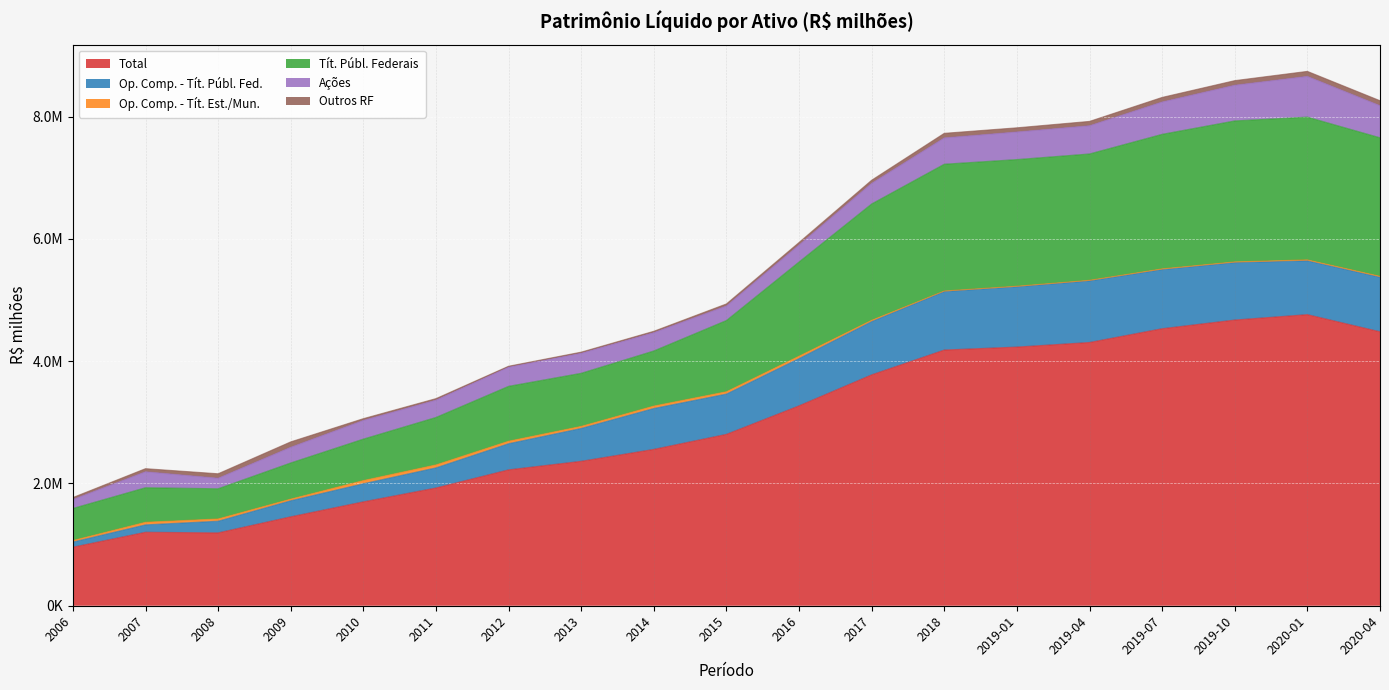

True or false: Op. Comp. - Tít. Públ. Fed. and Tít. Públ. Federais intersect in this chart.

False